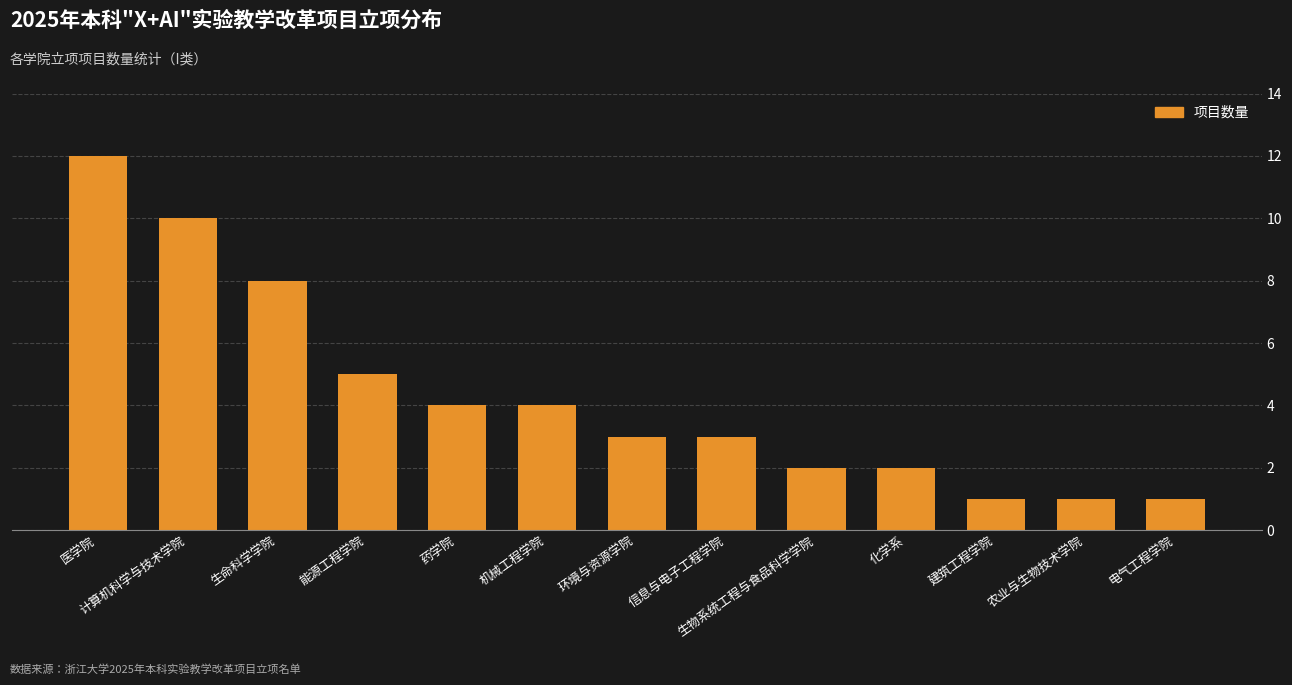

The chart shows a value of 3 at 环境与资源学院. True or false?

True